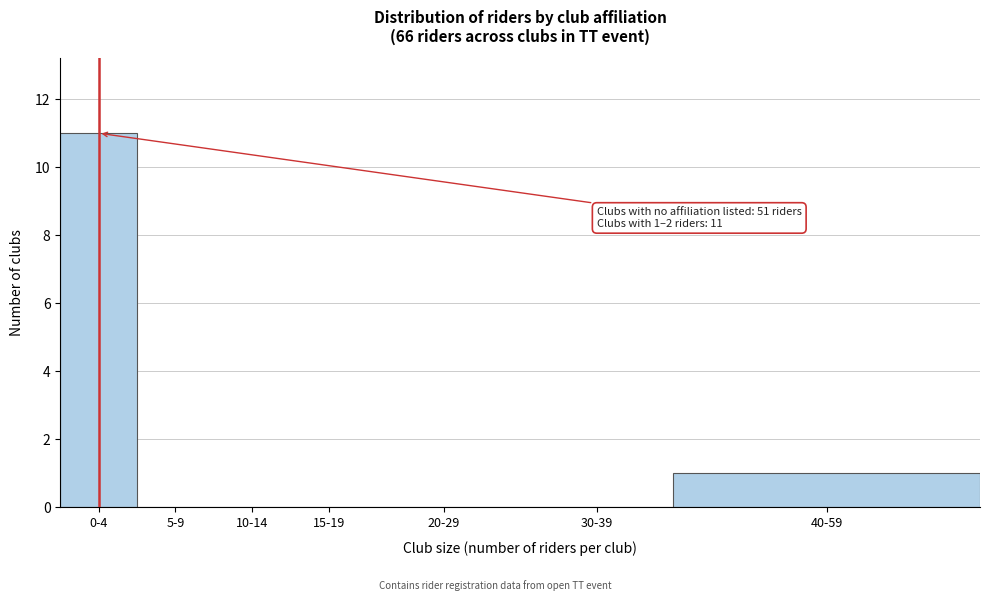

Reading right to left, what are all the values shown in this chart?

40-59=1	30-39=0	20-29=0	15-19=0	10-14=0	5-9=0	0-4=11